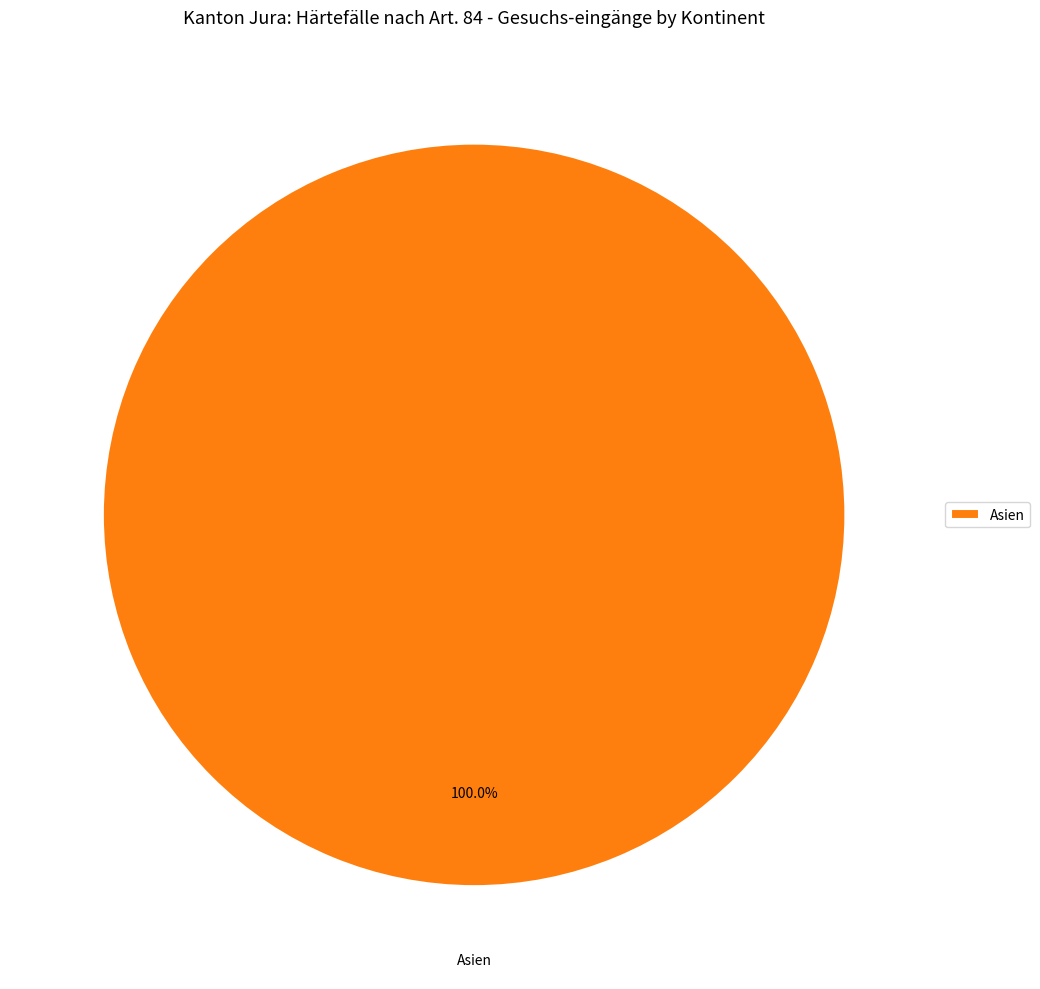

How many slices are in this pie chart?

1